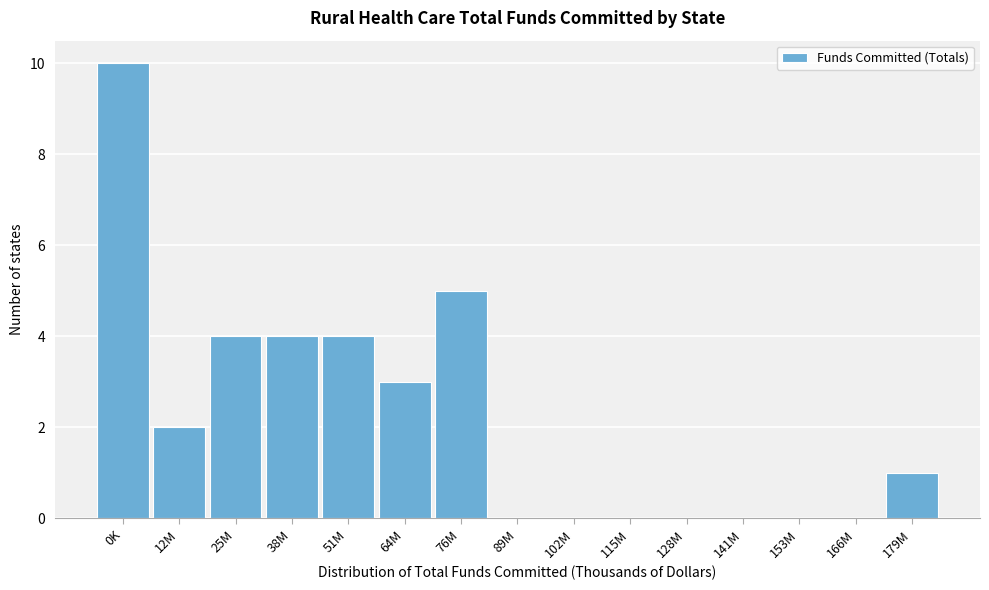

Reading left to right, what are all the values shown in this chart?

0K=10	12M=2	25M=4	38M=4	51M=4	64M=3	76M=5	89M=0	102M=0	115M=0	128M=0	141M=0	153M=0	166M=0	179M=1